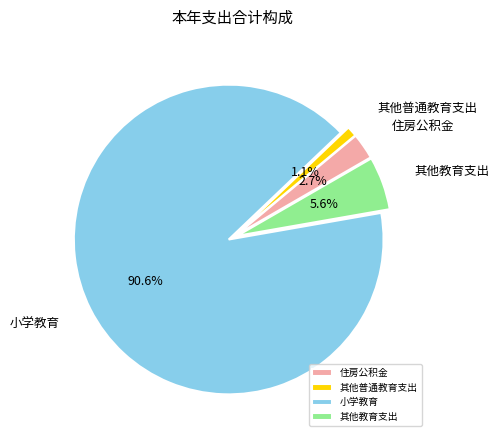

How many slices are in this pie chart?

4